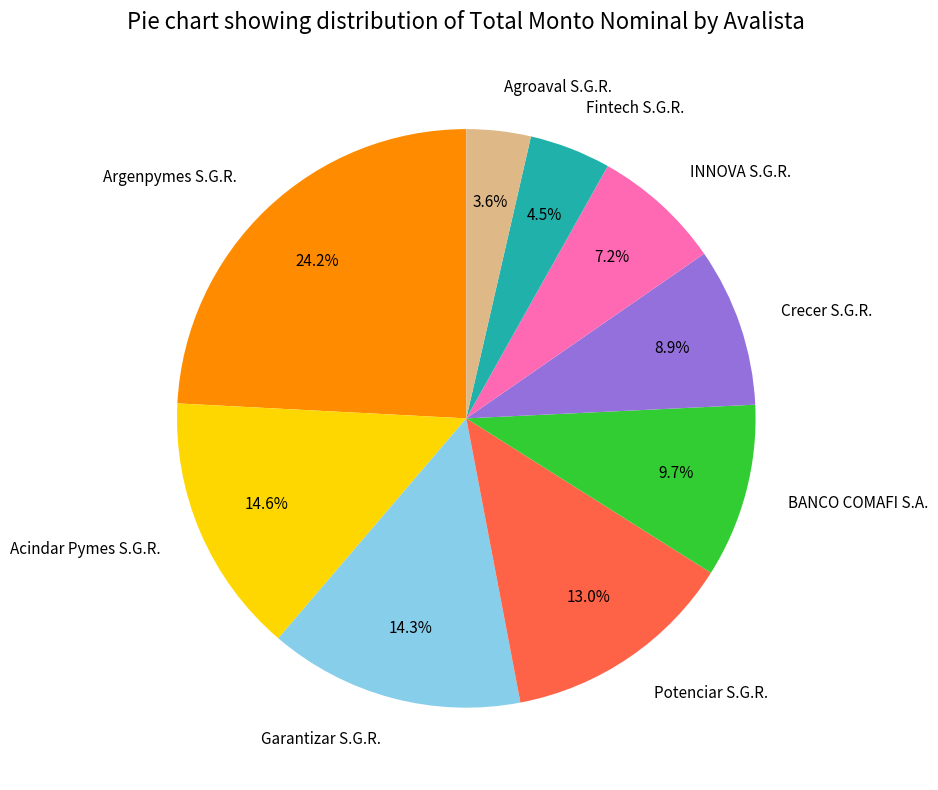

What is the largest slice in the pie chart?

Argenpymes S.G.R.